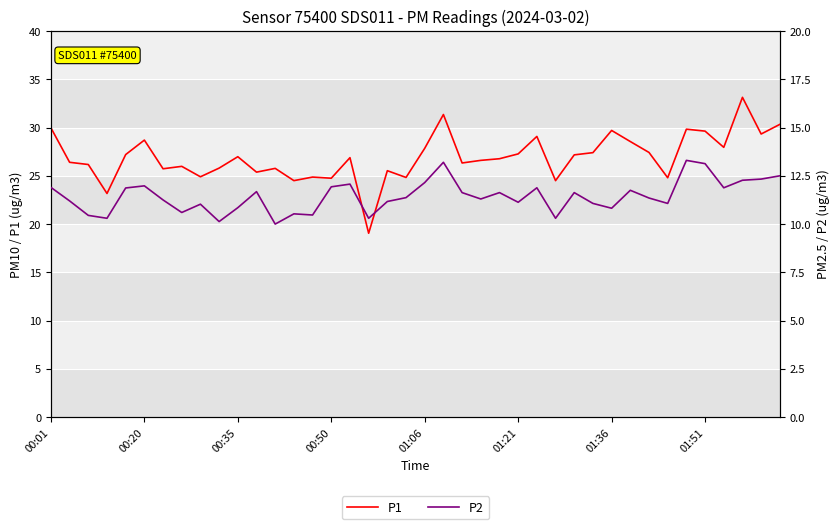

What position from the right is 9?

31